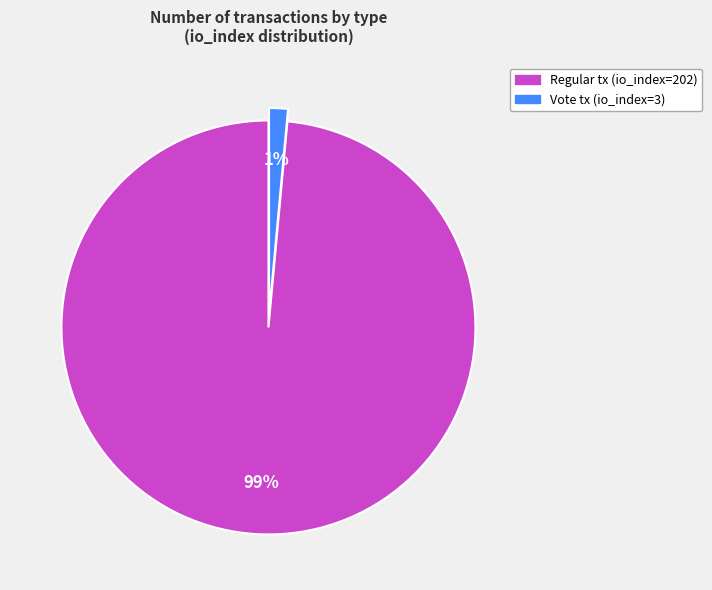

Does any single category account for the majority?

Yes